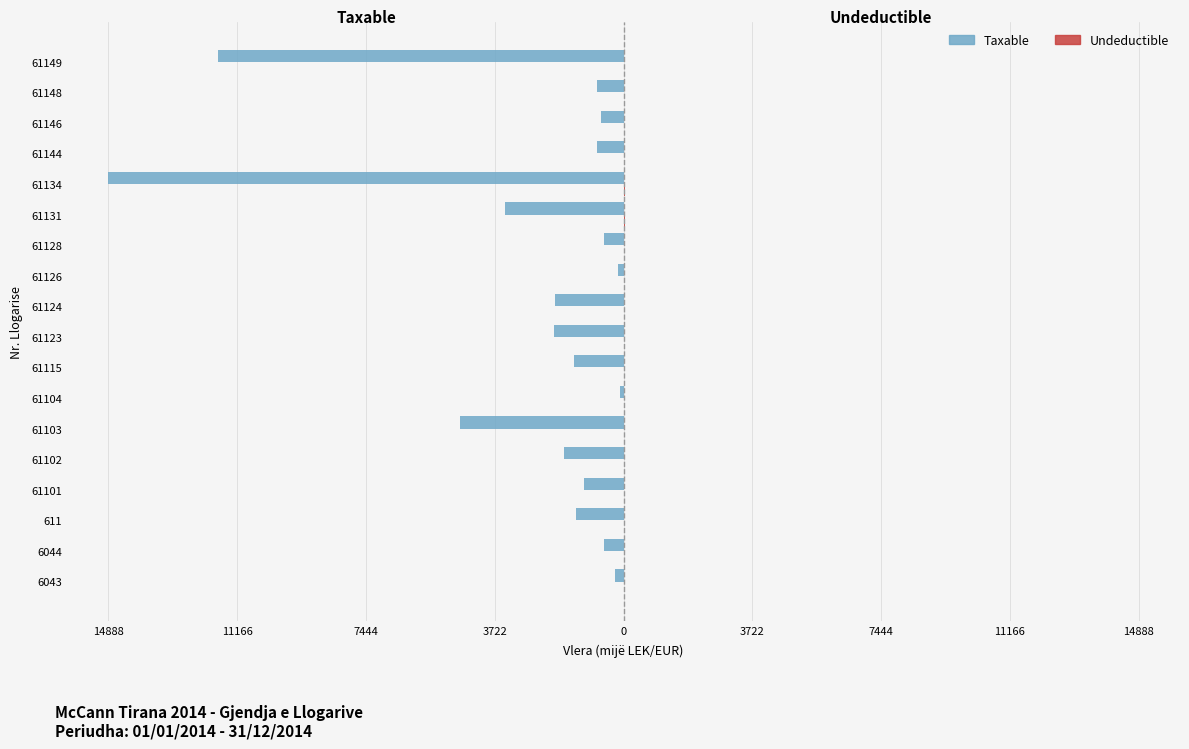

Which series has the largest range (max minus min)?

Taxable